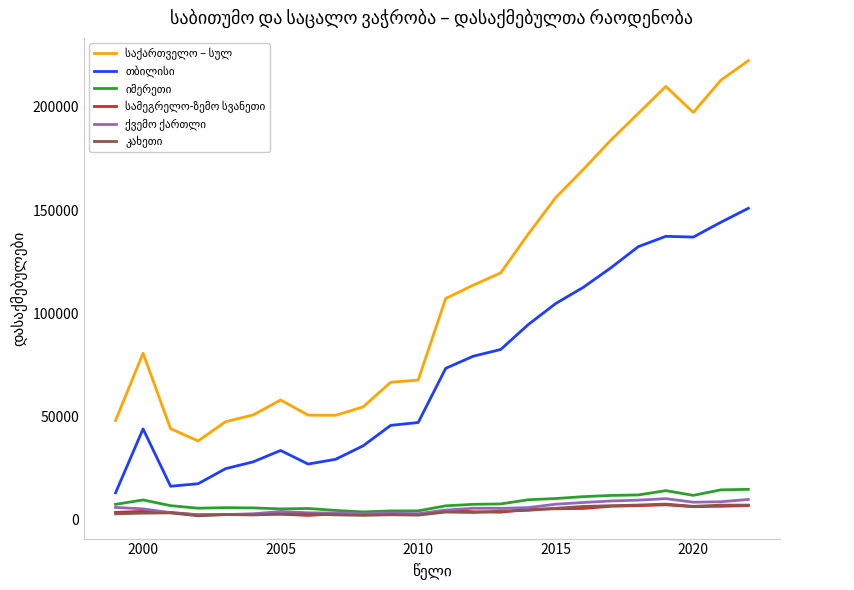

At how many categories does at least one series exceed 160375?

7